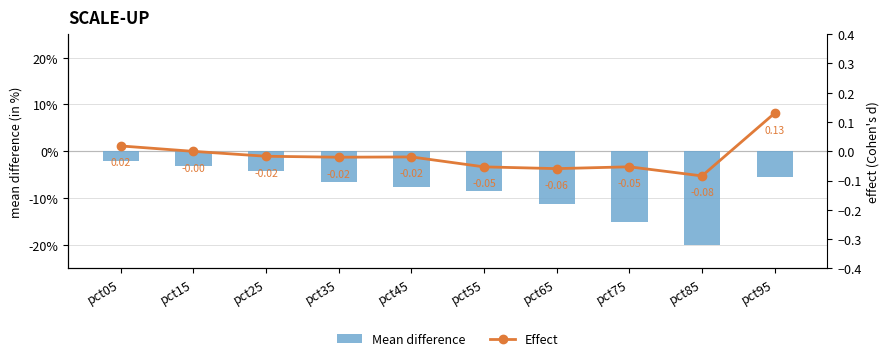

Rank the series by their maximum value, from lowest to highest.

Mean difference, Effect